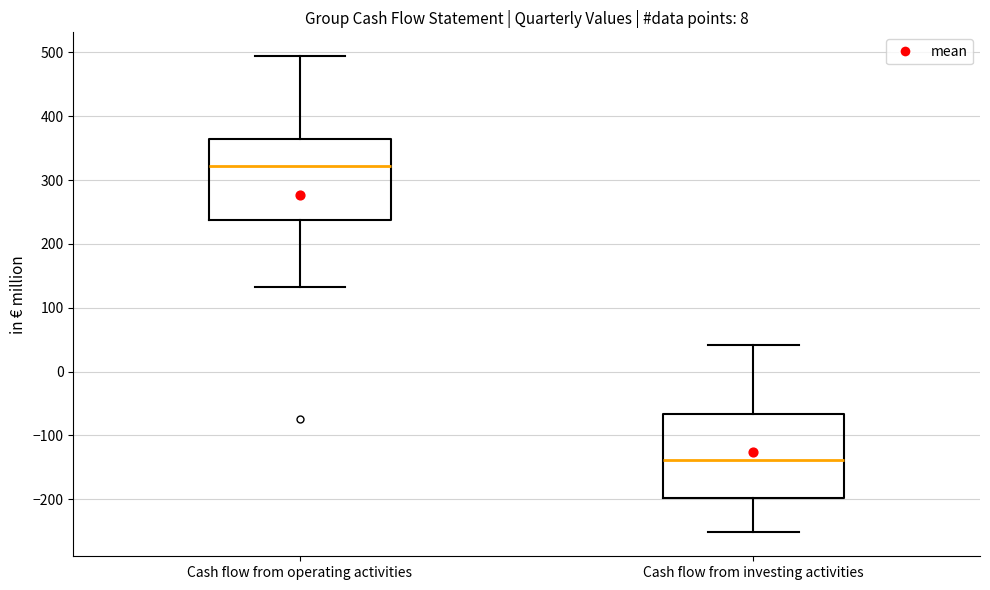

Which box has the highest median line?

Cash flow from operating activities